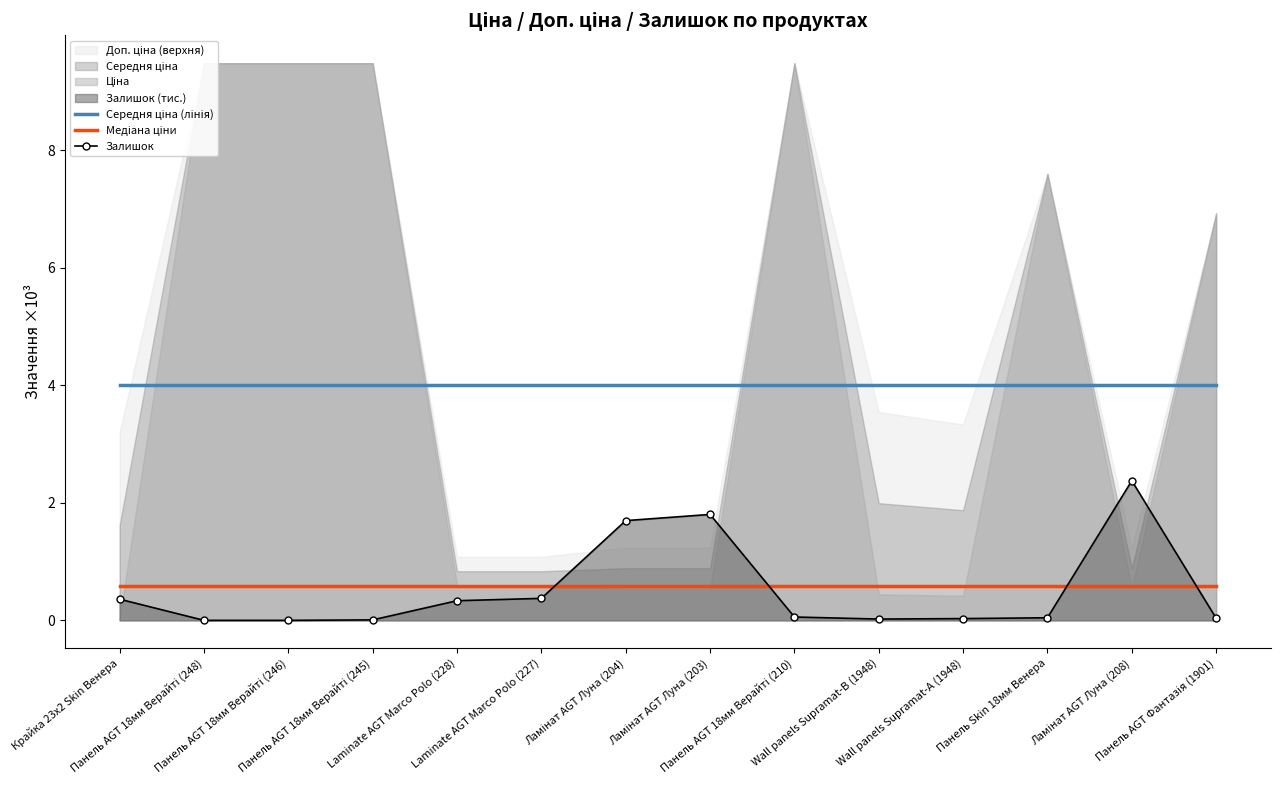

Does the chart have visible grid lines?

No